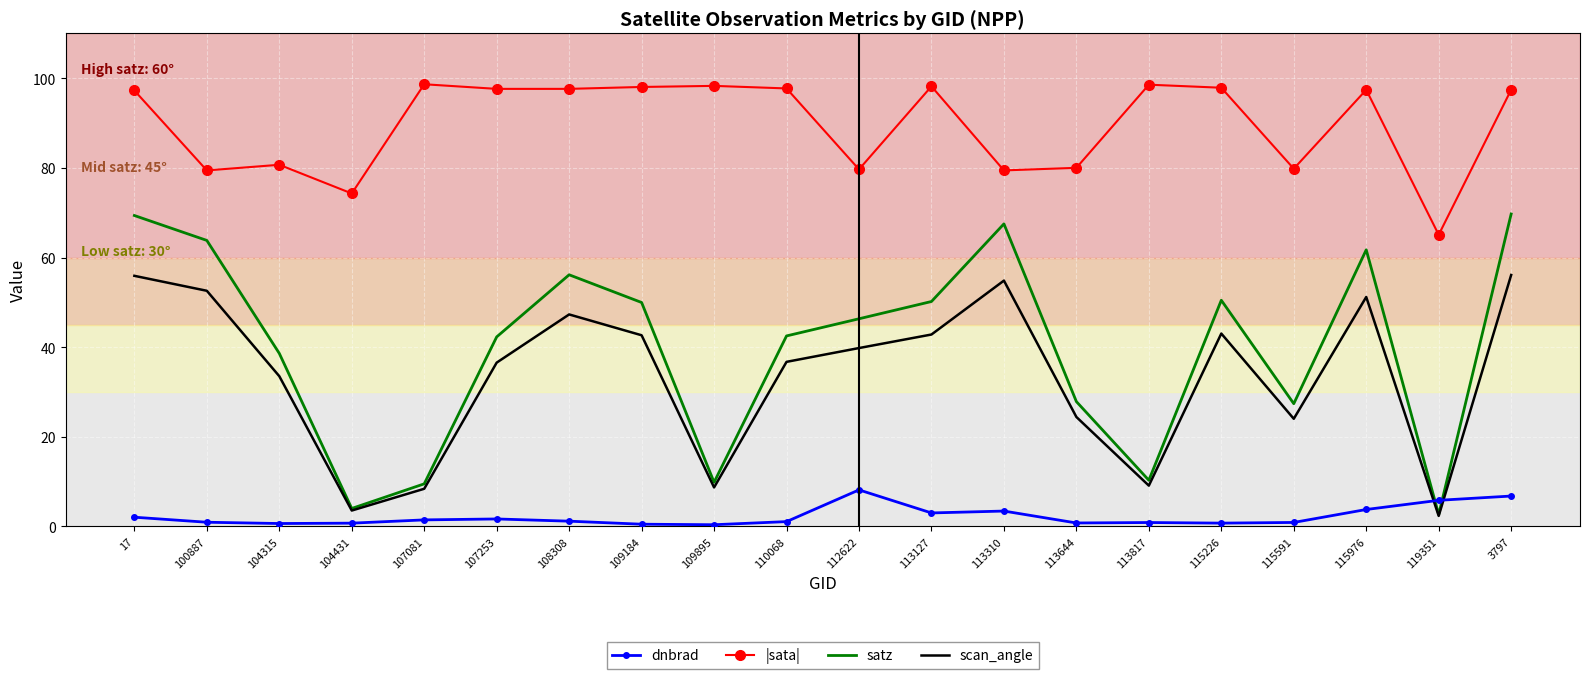

What is the highest value of the dnbrad series?

8.2